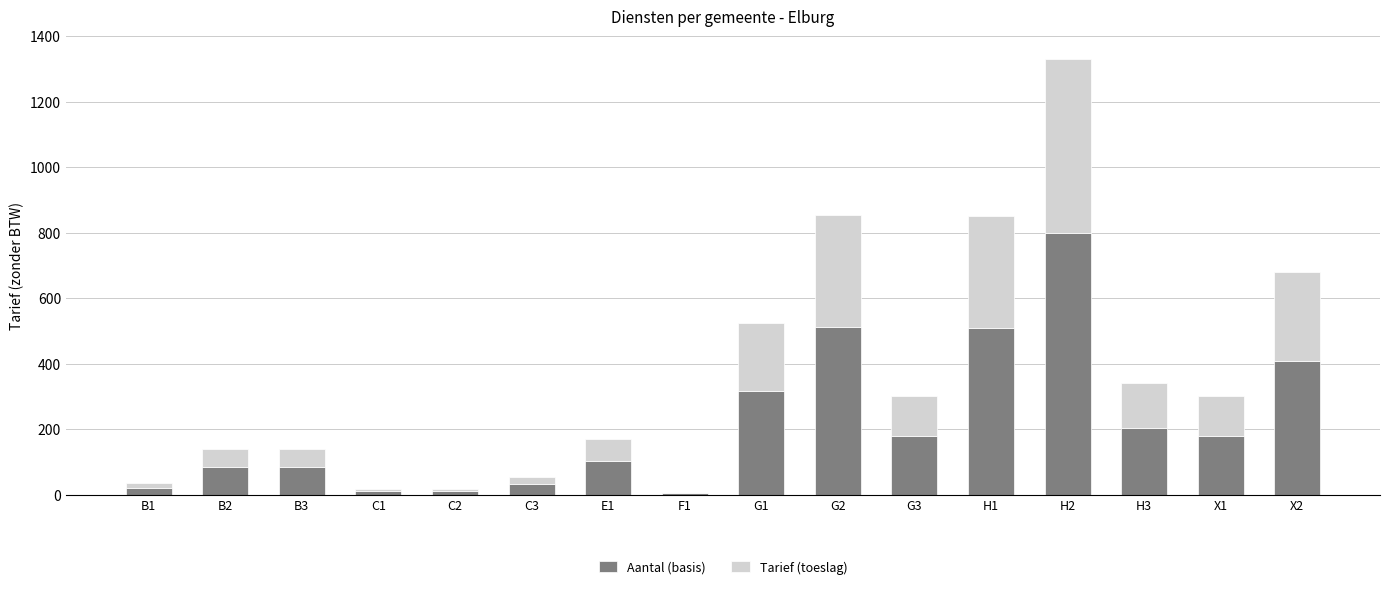

The value of Aantal (basis) at G2 is 513.0. True or false?

True